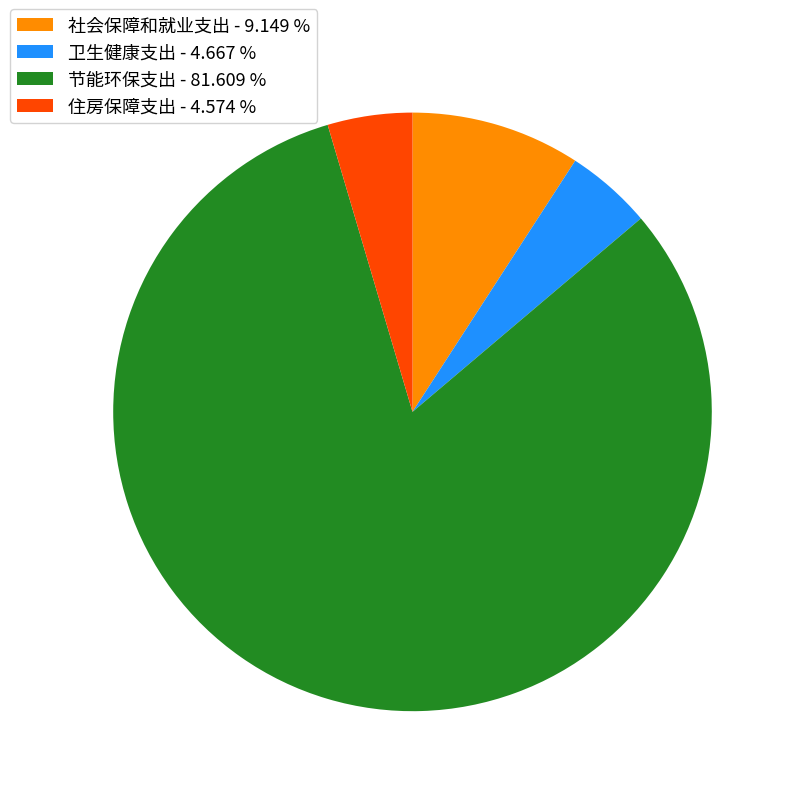

Is there a majority slice in this chart?

Yes